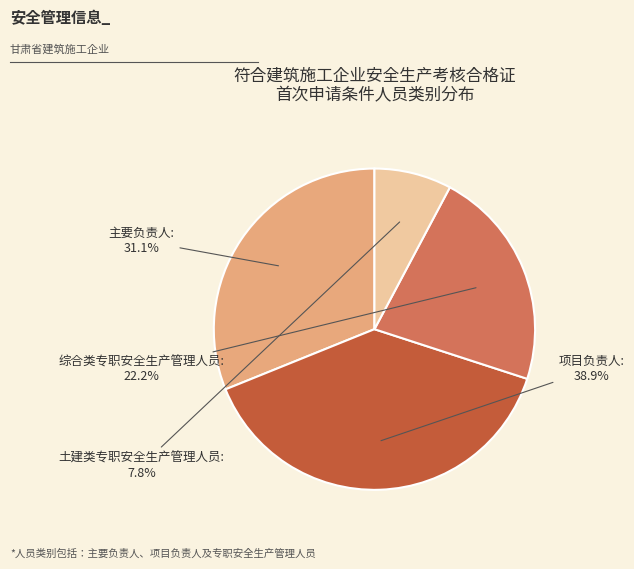

What percentage do 土建类专职安全生产管理人员 and 综合类专职安全生产管理人员 together represent?

30.0%